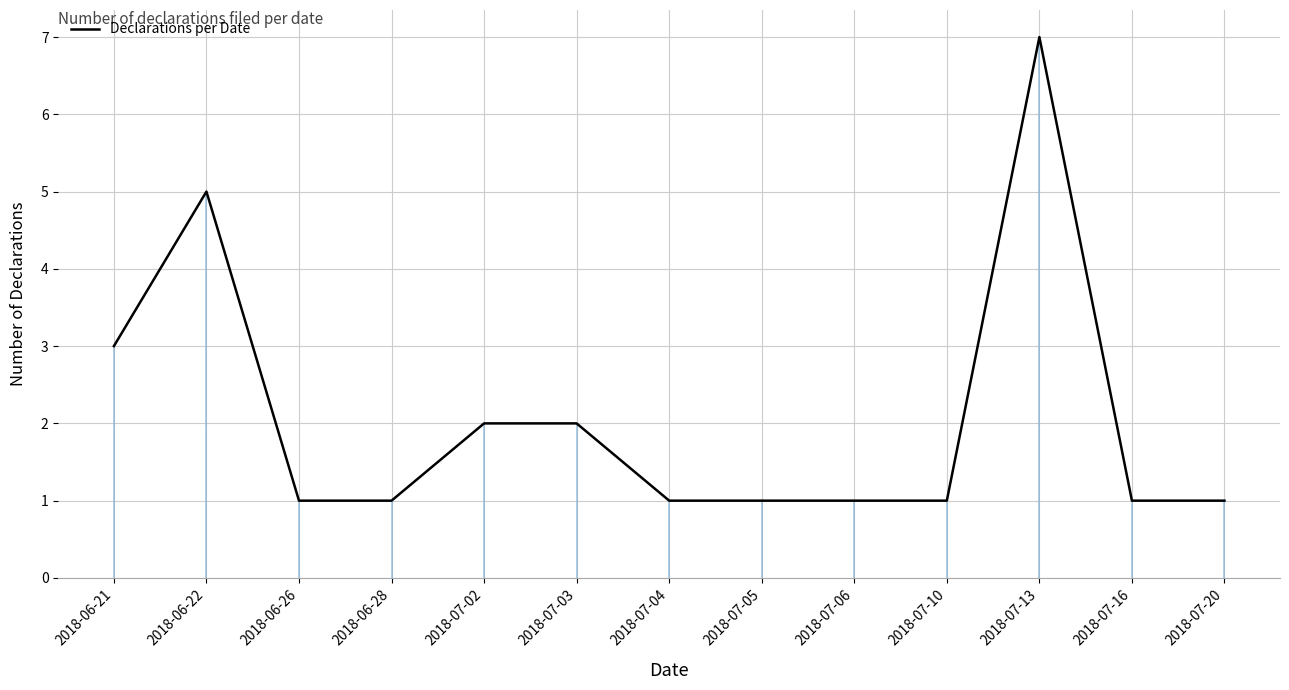

What is the difference between the second highest and minimum values?

4